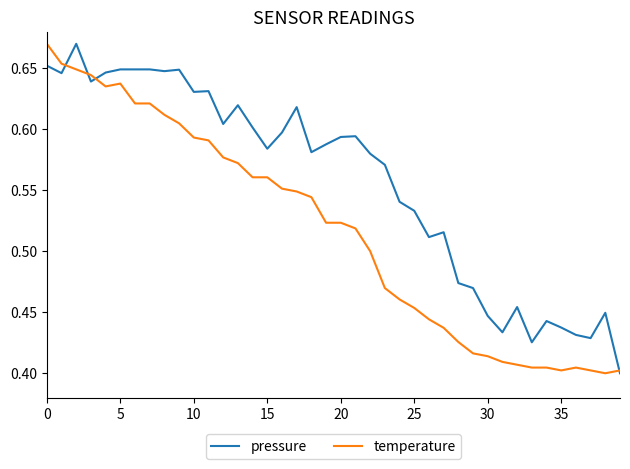

Which series has the largest total across all categories?

pressure